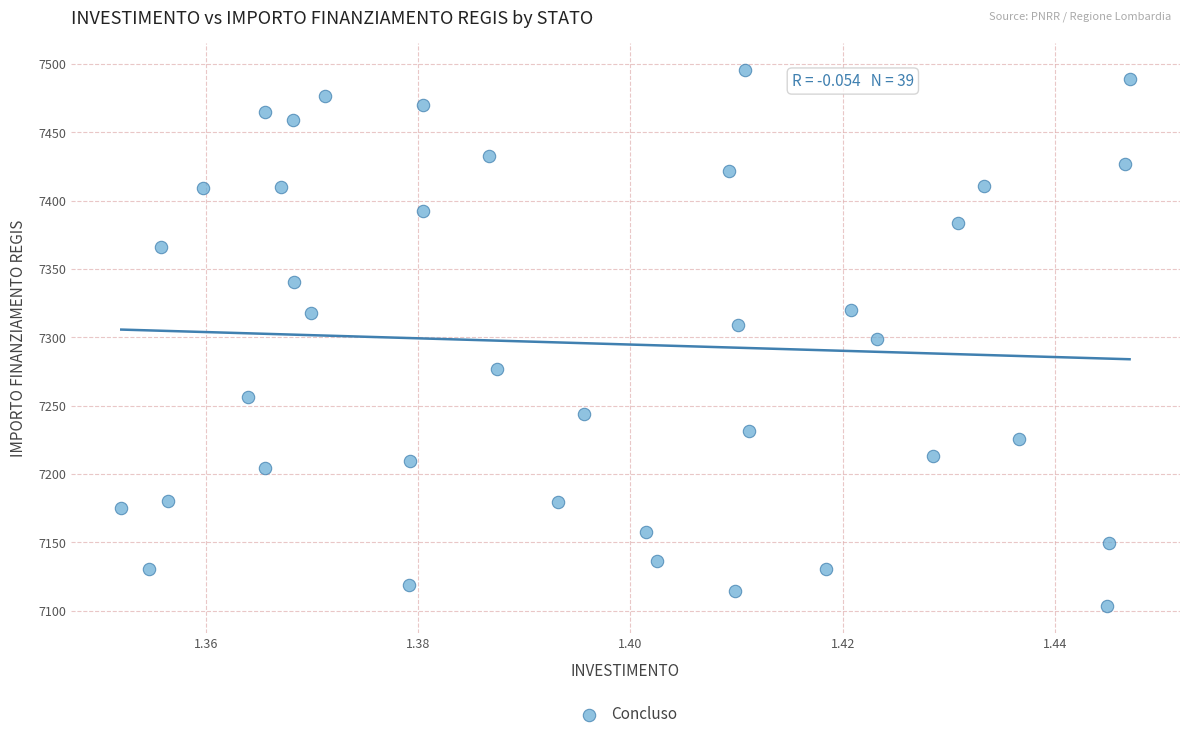

What is the range of Y values (max minus min)?

392.5